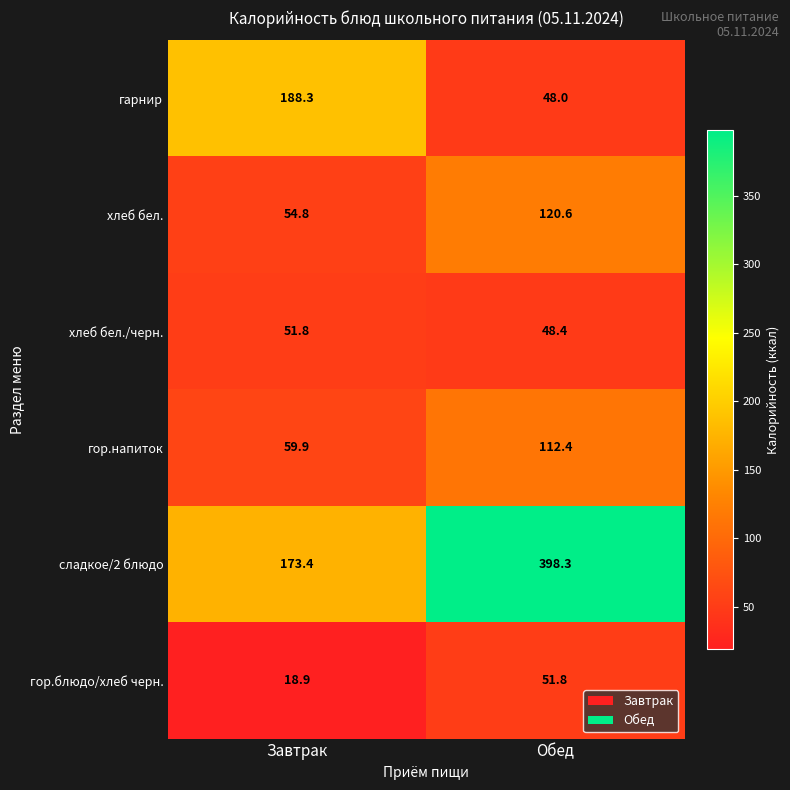

The value of гарнир at Завтрак is 328.6. True or false?

False